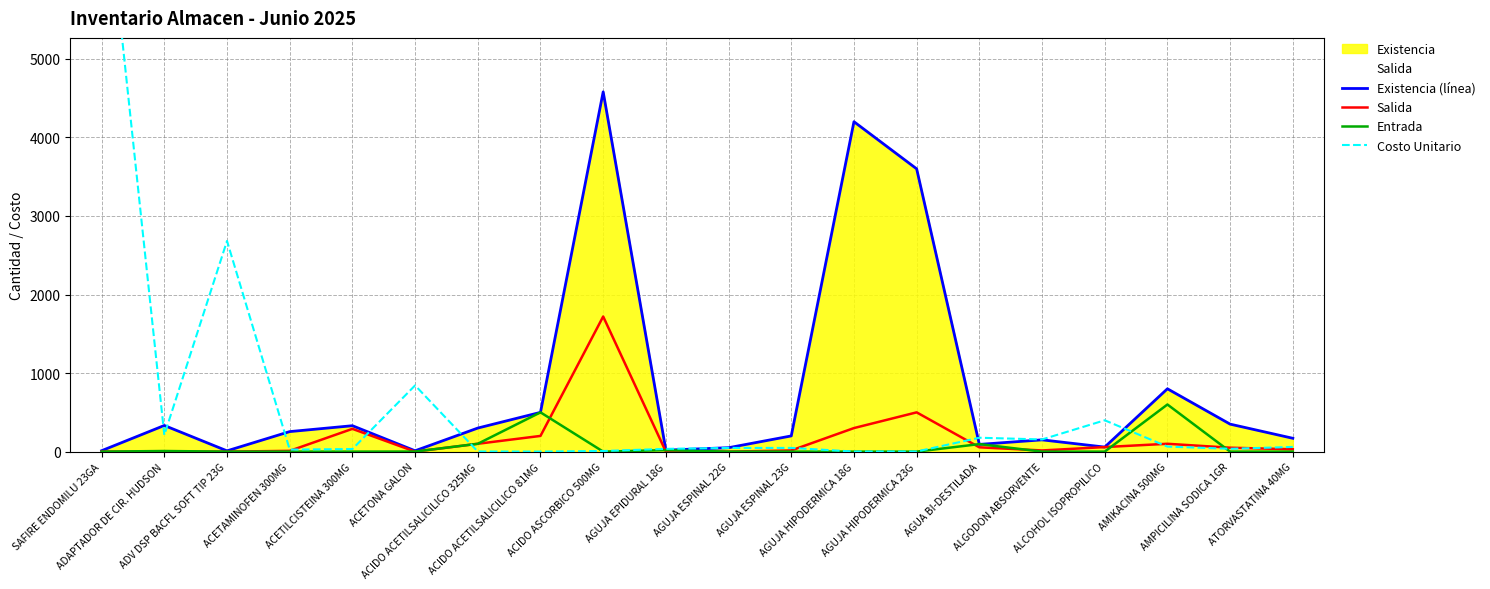

Is the value of Salida at ATORVASTATINA 40MG greater than the value of Existencia (línea) at ACETAMINOFEN 300MG?

No